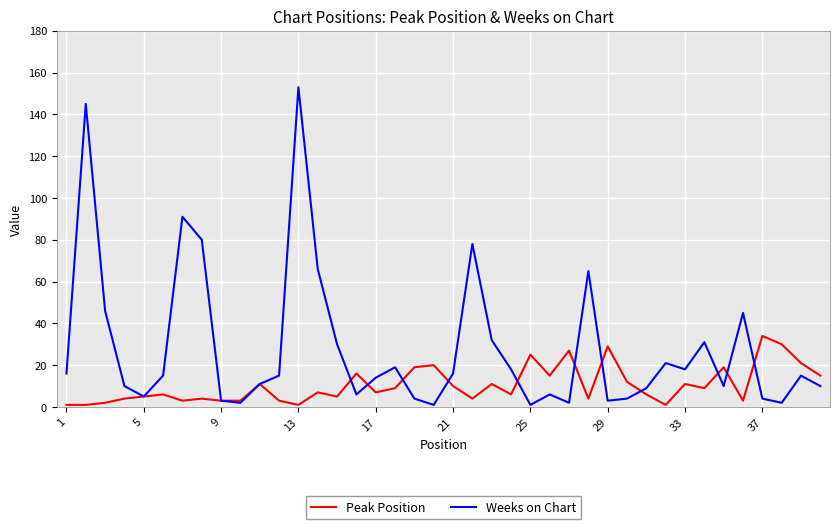

Which series has the widest spread of values?

Weeks on Chart